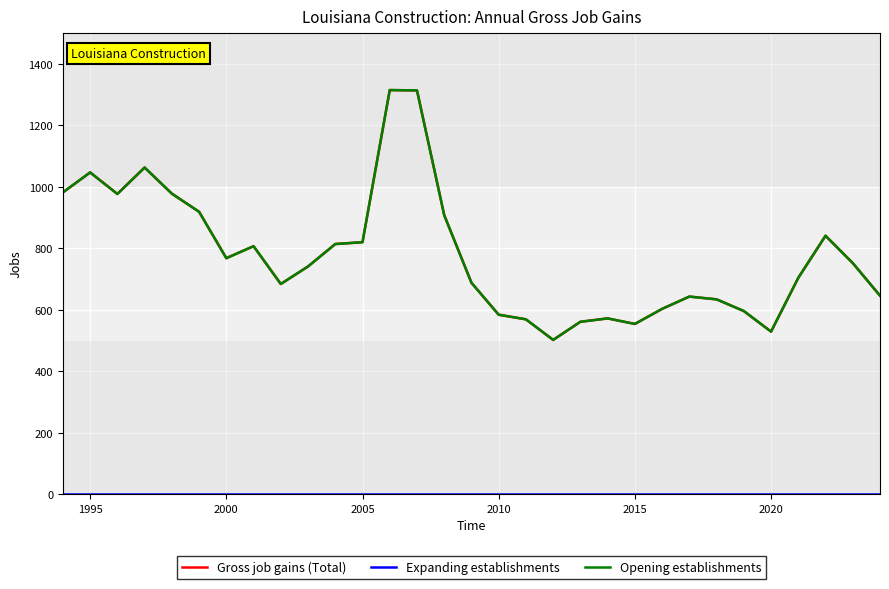

Does the chart have visible grid lines?

Yes